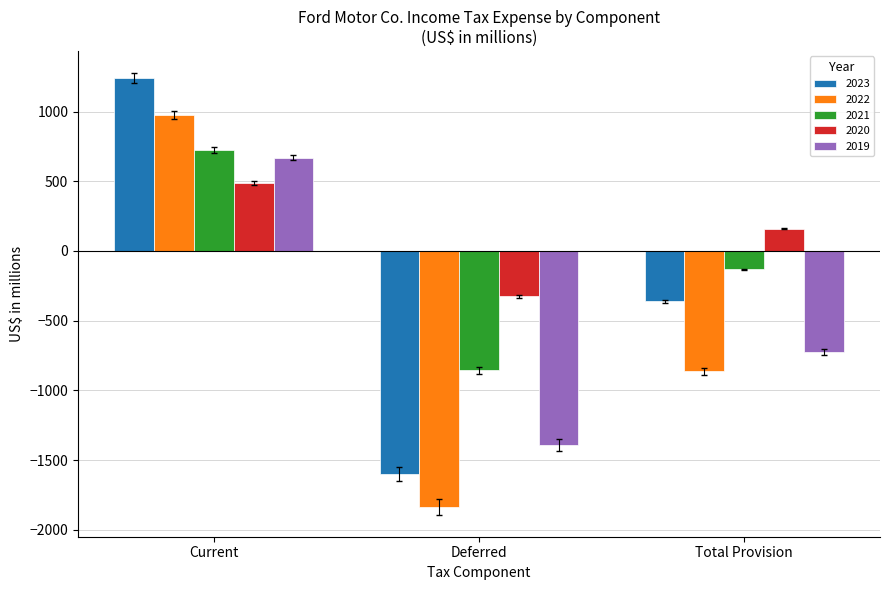

Which series has the widest spread of values?

2023